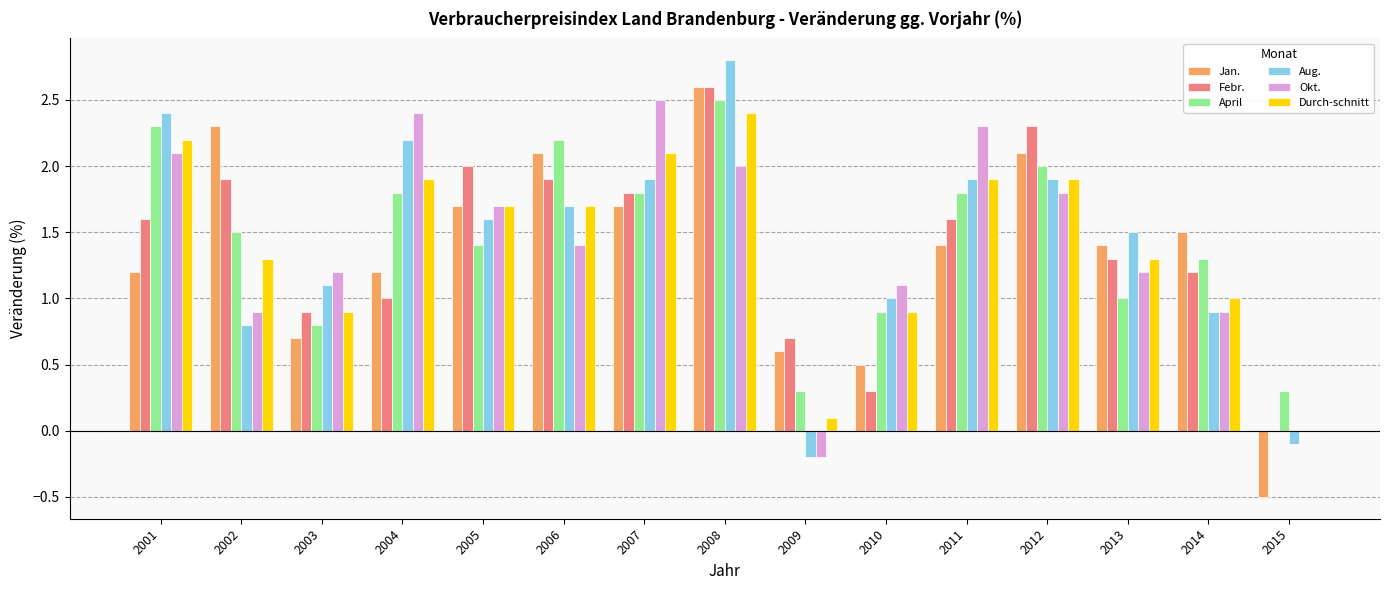

What is the sum of all April values?

21.9